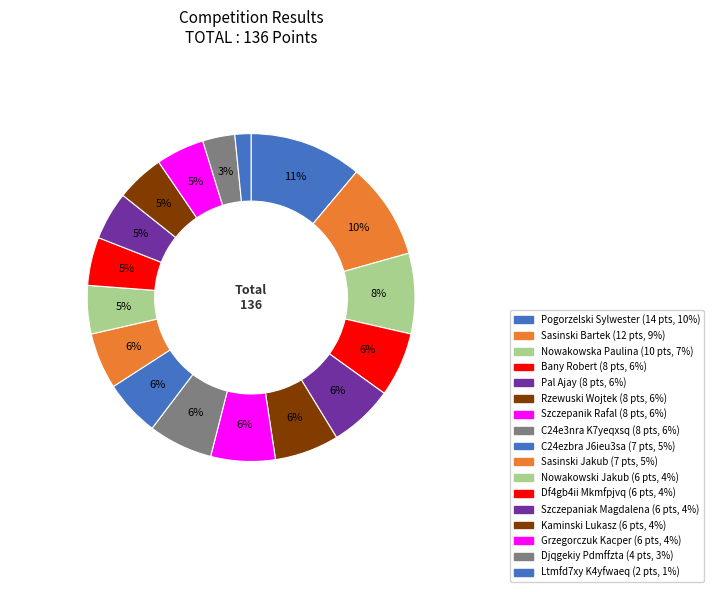

True or false: Pogorzelski Sylwester accounts for 3% of the total.

False